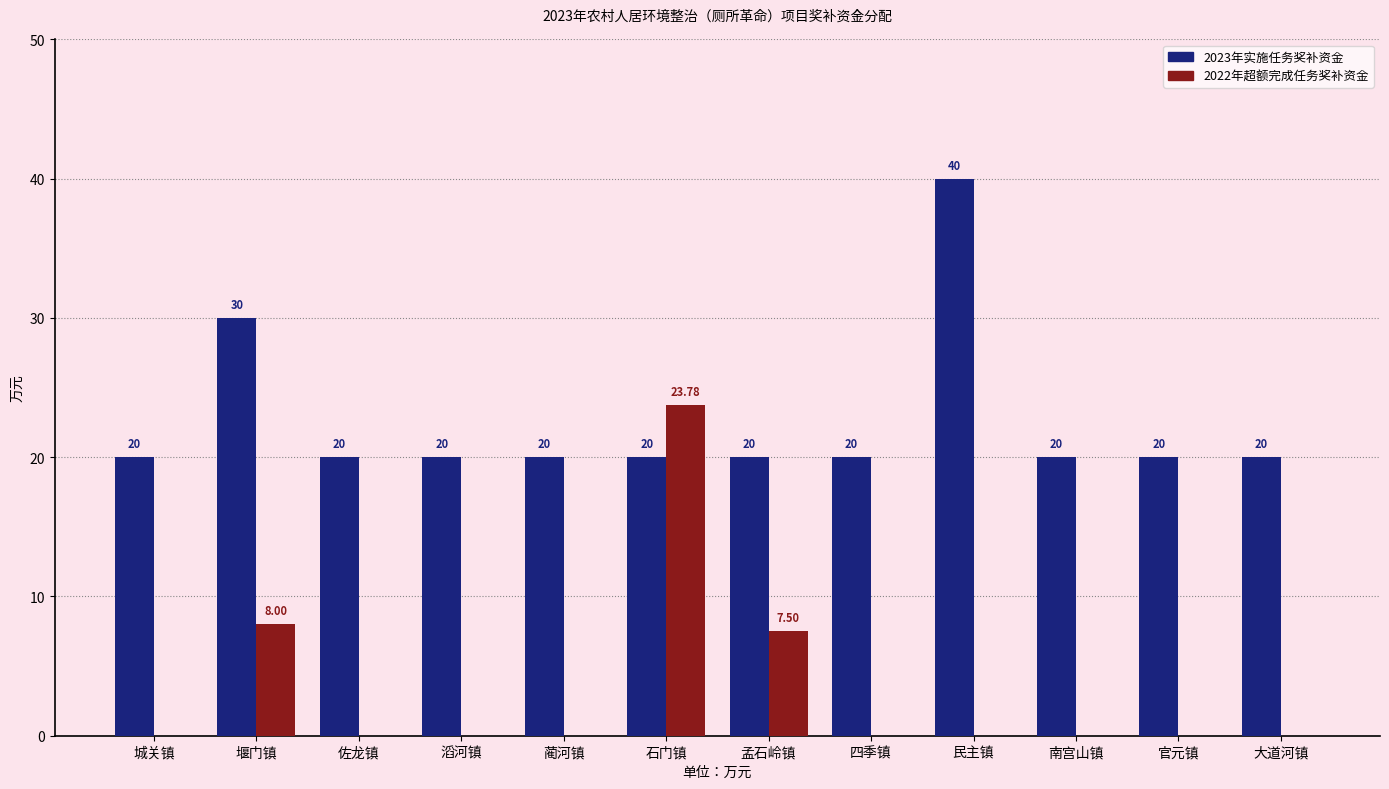

At which label does 2023年实施任务奖补资金 reach its peak?

民主镇